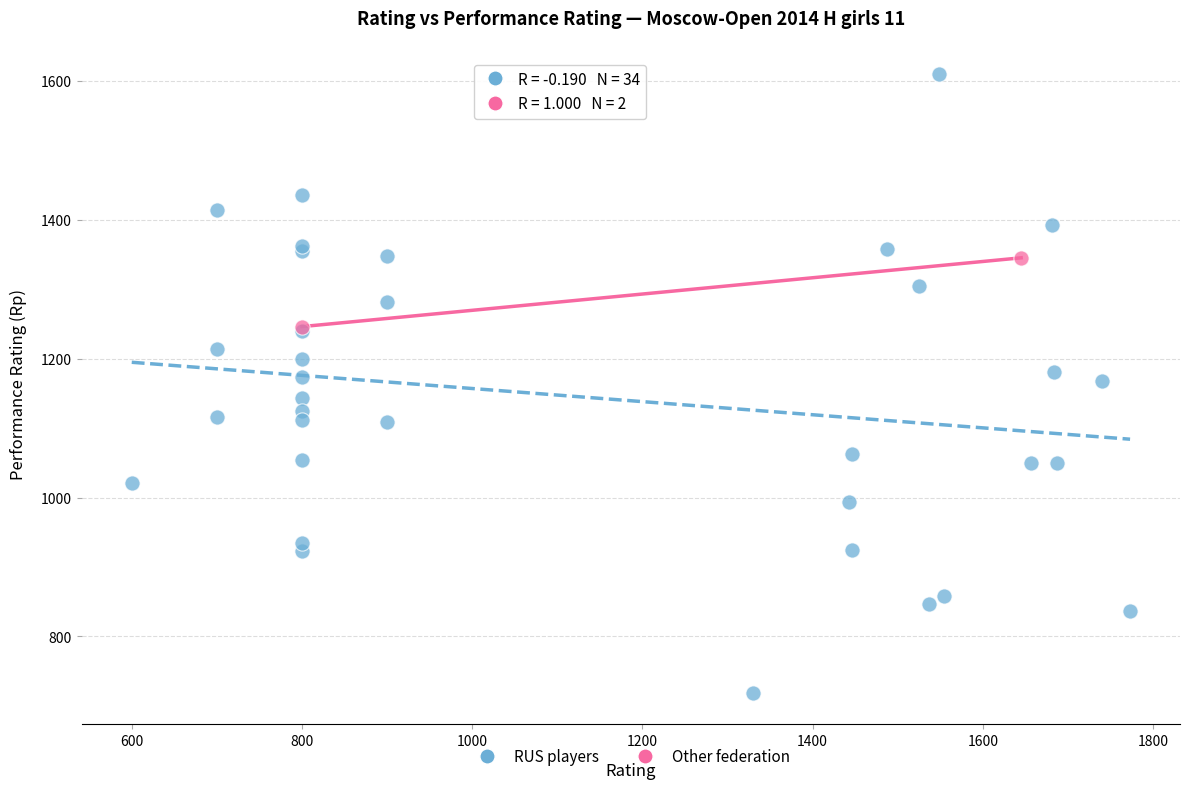

Which series reaches the maximum Y coordinate?

RUS players